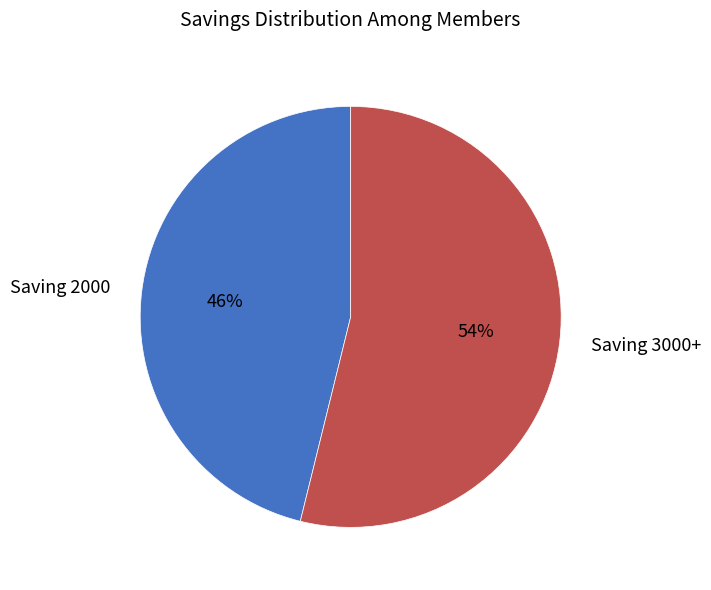

Is there any slice that represents more than half of the pie?

Yes